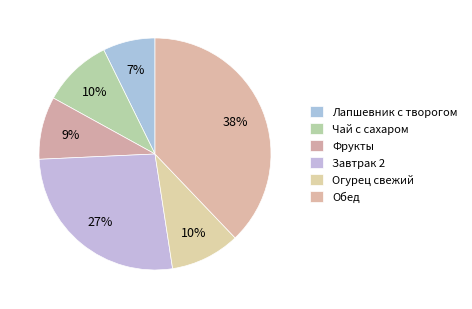

Rank the categories by value from lowest to highest.

Лапшевник с творогом, Фрукты, Чай с сахаром, Огурец свежий, Завтрак 2, Обед